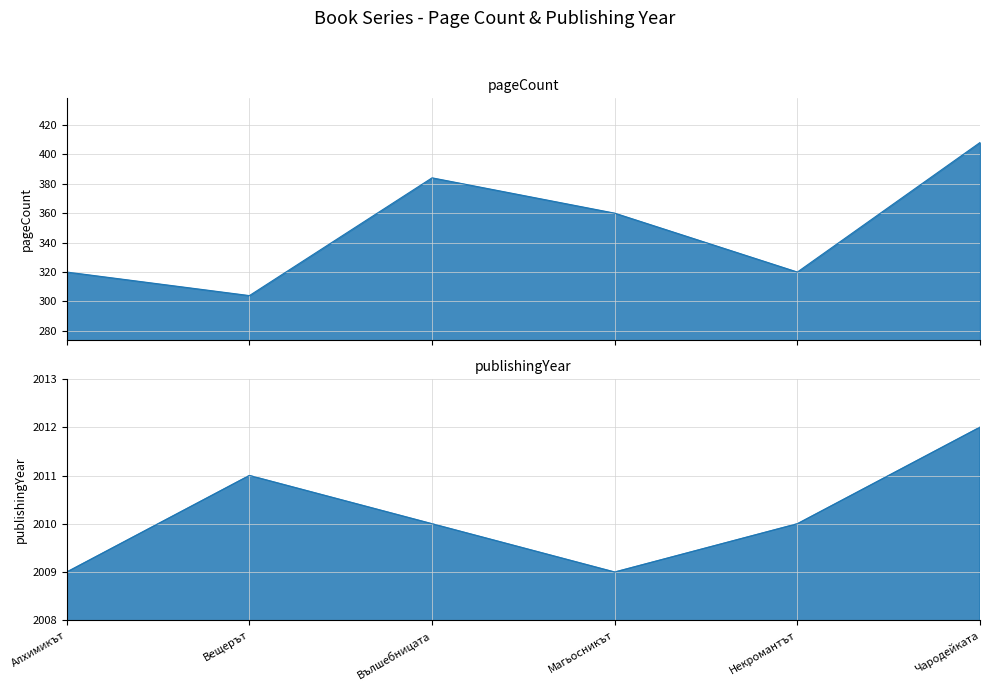

Rank the series at Вълшебницата from highest to lowest value.

publishingYear, pageCount